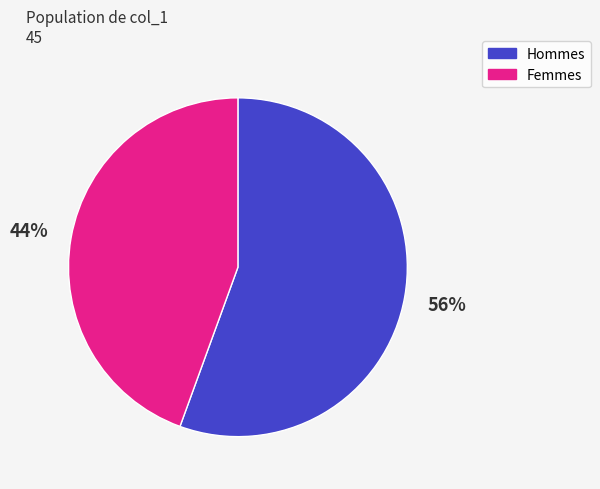

Is there any slice that represents more than half of the pie?

Yes